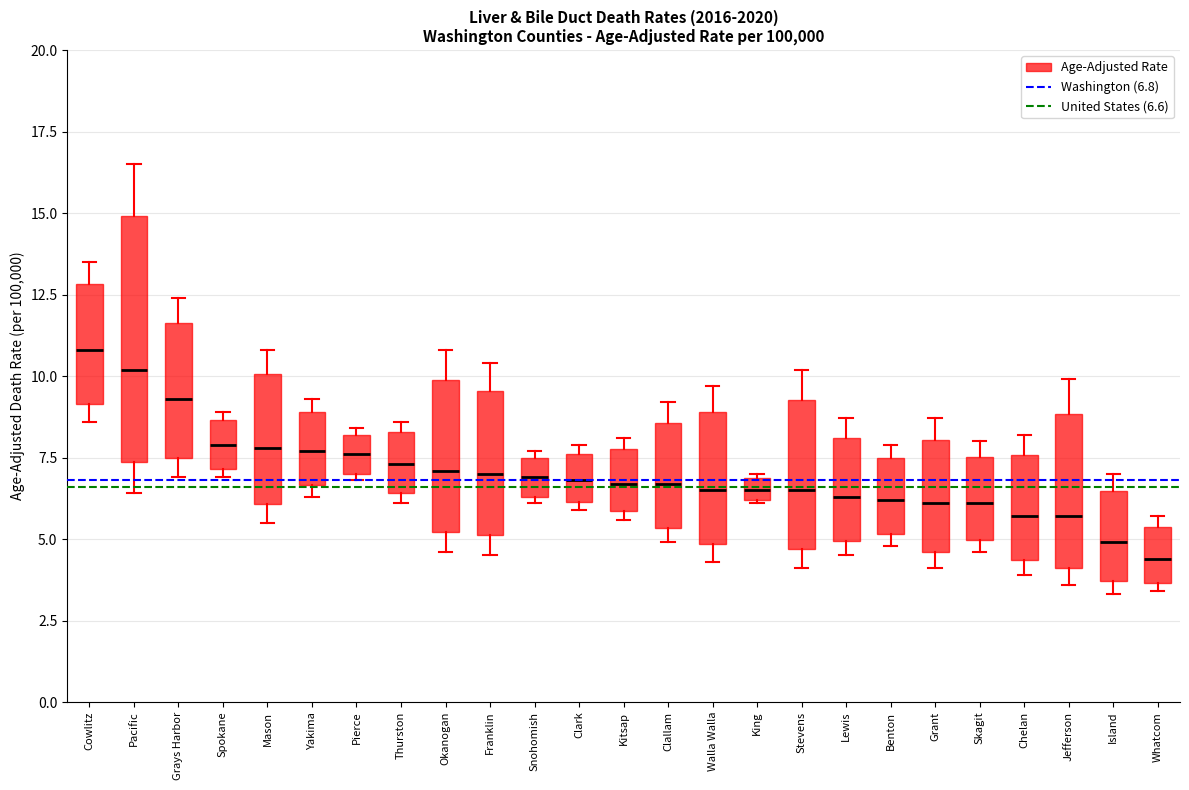

Which box has the lowest median line?

Whatcom